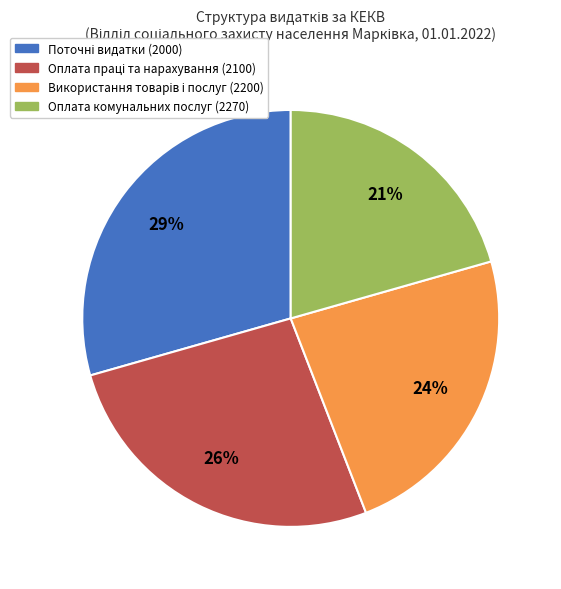

To the nearest percent, what is the average slice percentage?

25%